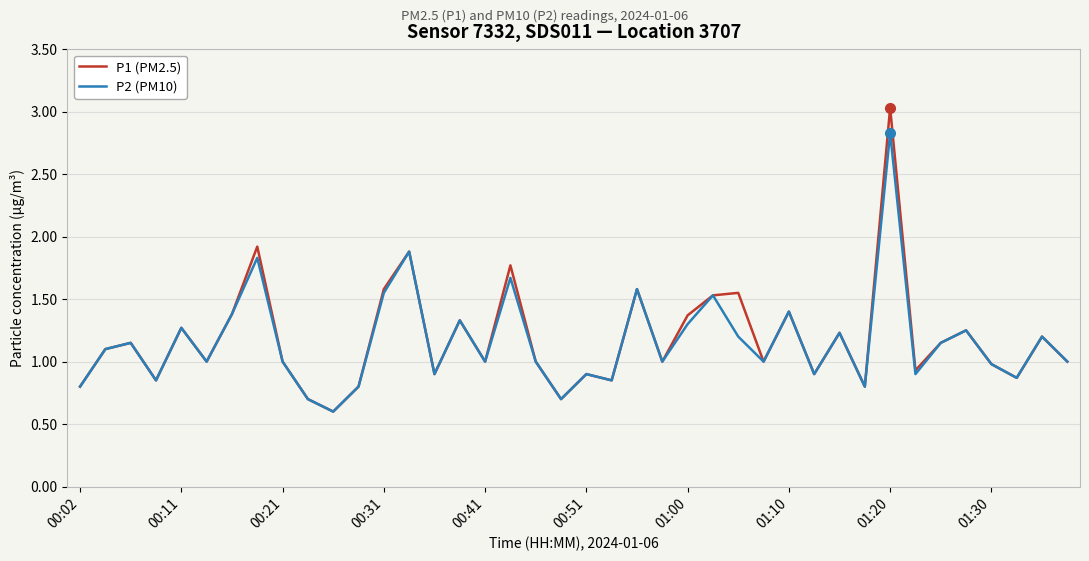

What is the average value of the P1 (PM2.5) series?

1.2